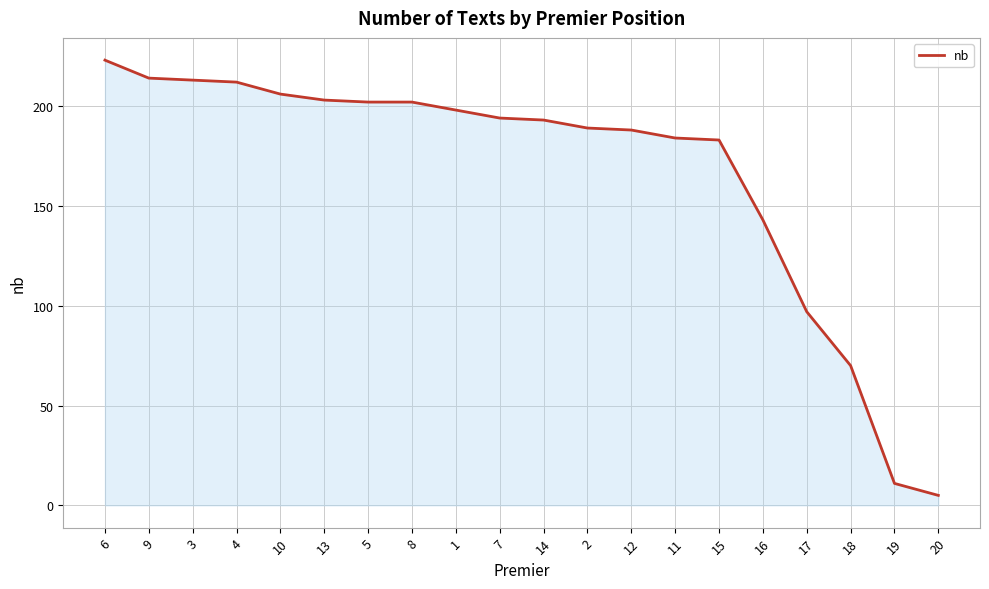

How many lines are shown in the chart?

1